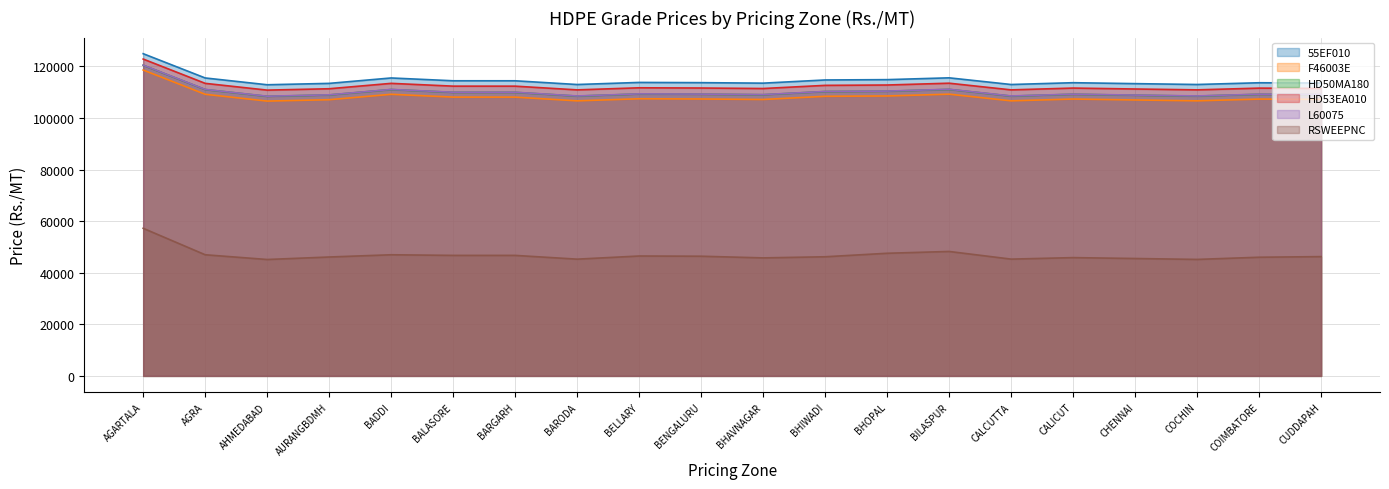

True or false: 55EF010 and HD53EA010 intersect in this chart.

False